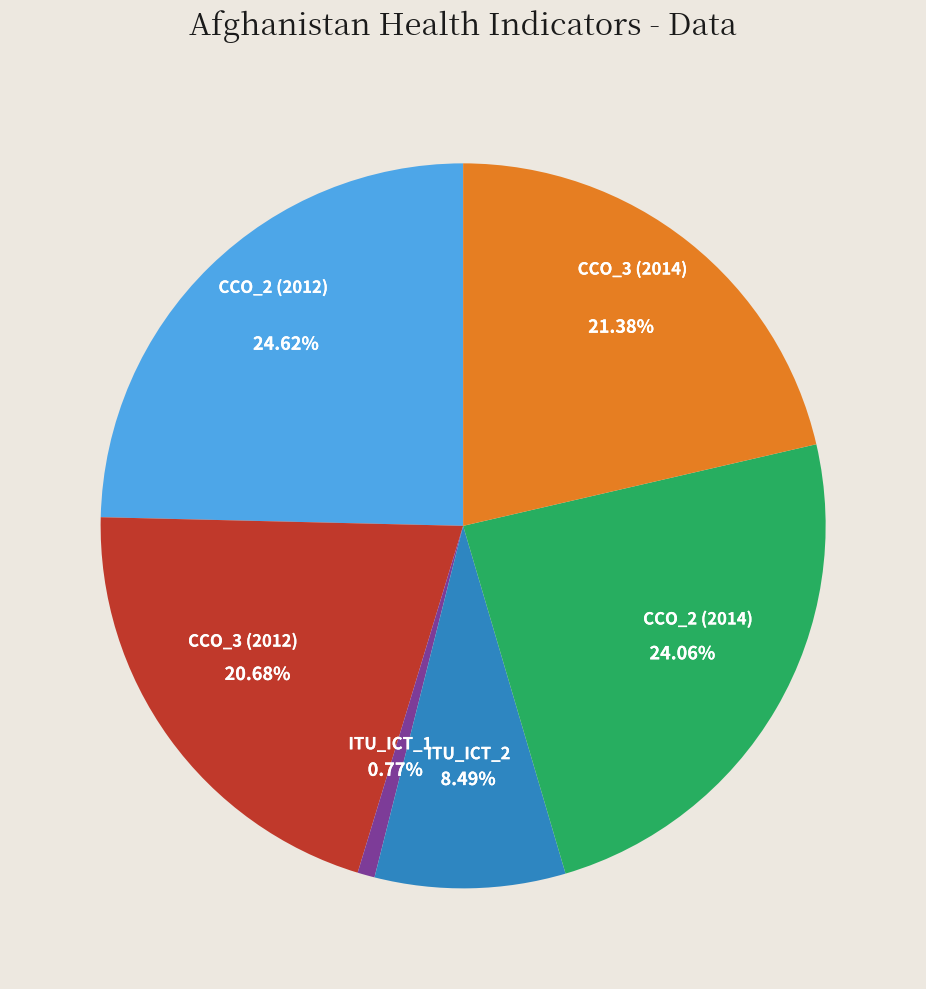

True or false: ITU_ICT_1 accounts for 1% of the total.

True